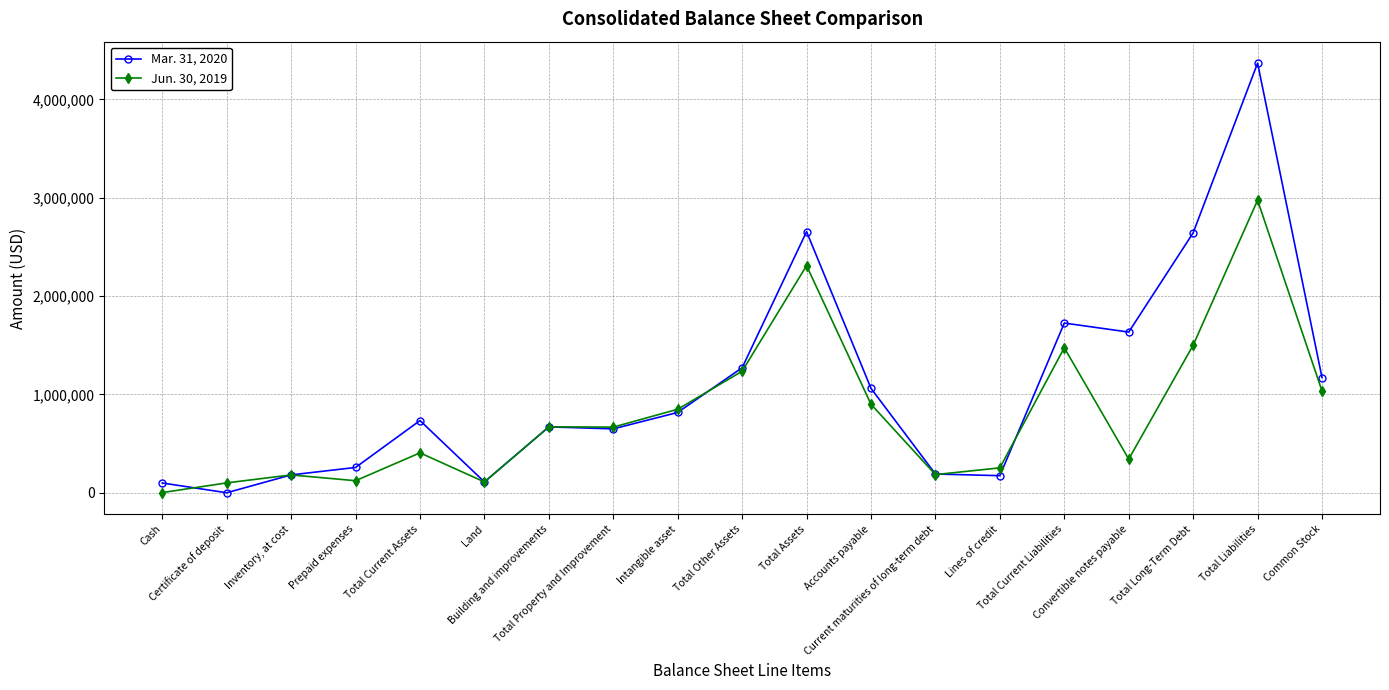

List the labels in order of Jun. 30, 2019 value, largest first.

Total Liabilities, Total Assets, Total Long-Term Debt, Total Current Liabilities, Total Other Assets, Common Stock, Accounts payable, Intangible asset, Building and improvements, Total Property and Improvement, Total Current Assets, Convertible notes payable, Lines of credit, Current maturities of long-term debt, Inventory, at cost, Prepaid expenses, Land, Certificate of deposit, Cash